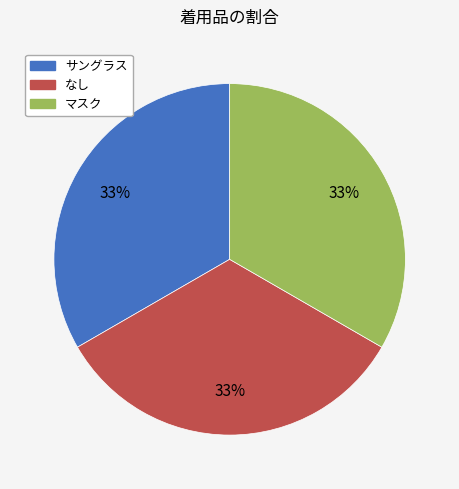

To the nearest percent, what is the average slice percentage?

33%